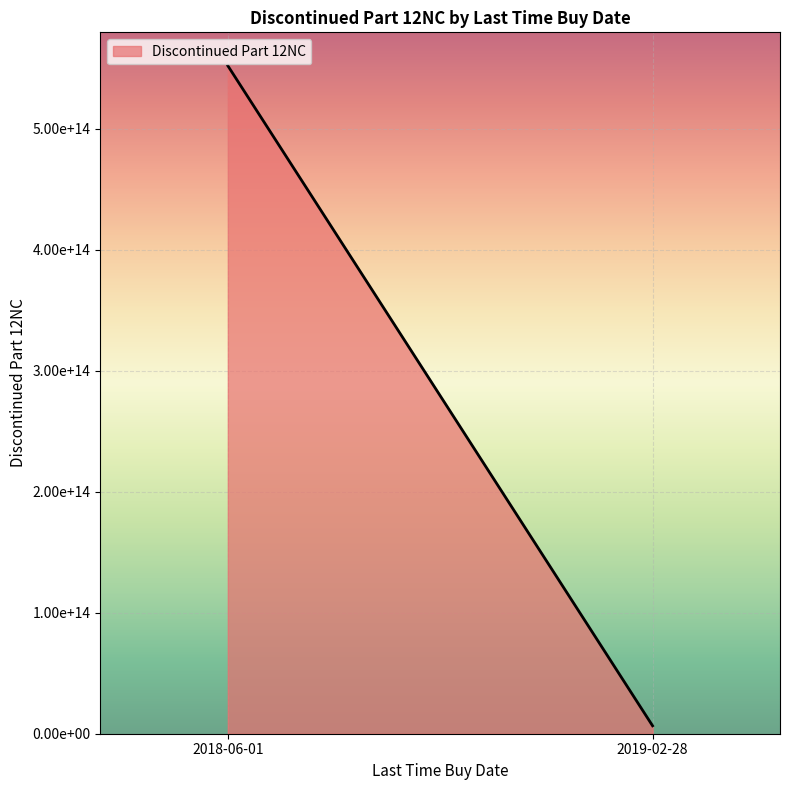

Reading left to right, list all the values displayed in this chart.

2018-06-01=551935287563551	2019-02-28=935309859174	2019-02-28=935310978557	2019-02-28=935312219557	2019-02-28=935322831174	2019-02-28=935319118174	2019-02-28=935321017174	2019-02-28=935315222174